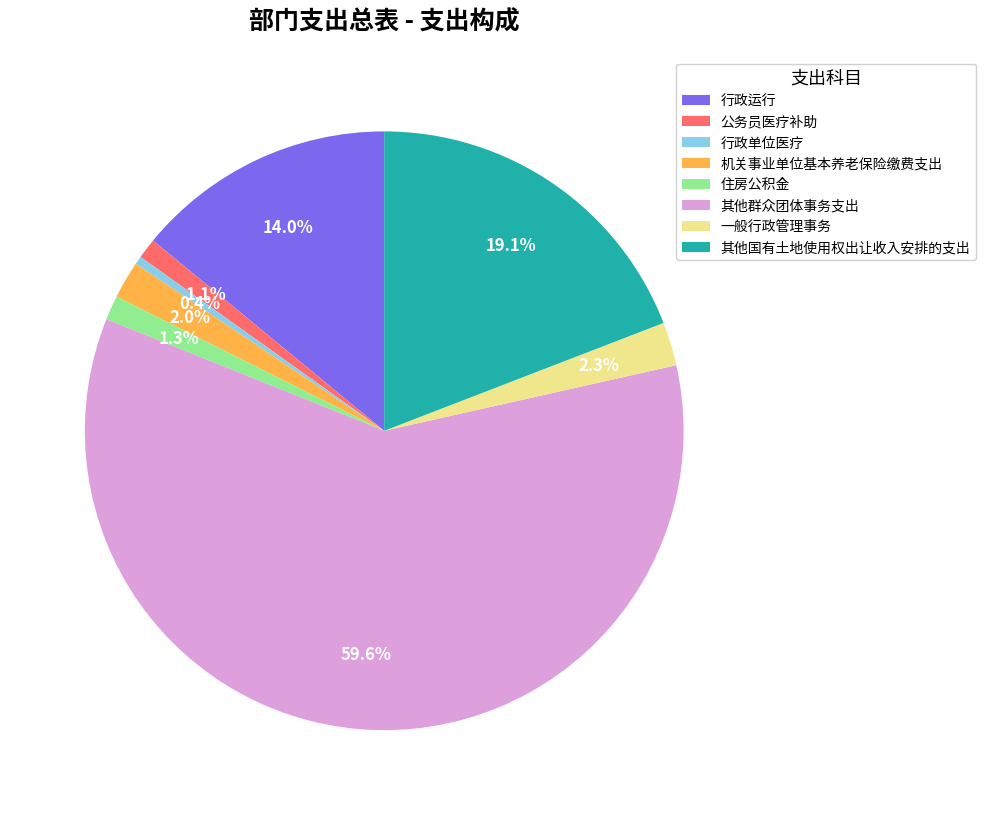

Count the number of slices in the pie.

8